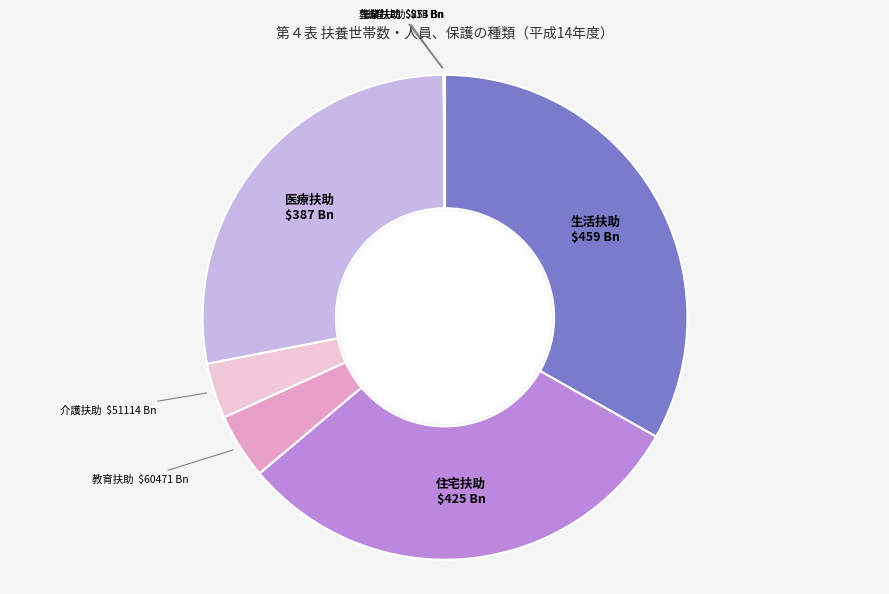

Is there a majority slice in this chart?

No